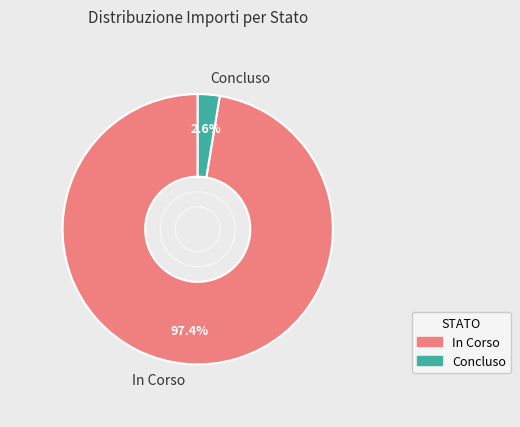

Does Concluso account for over 50% of the chart?

No